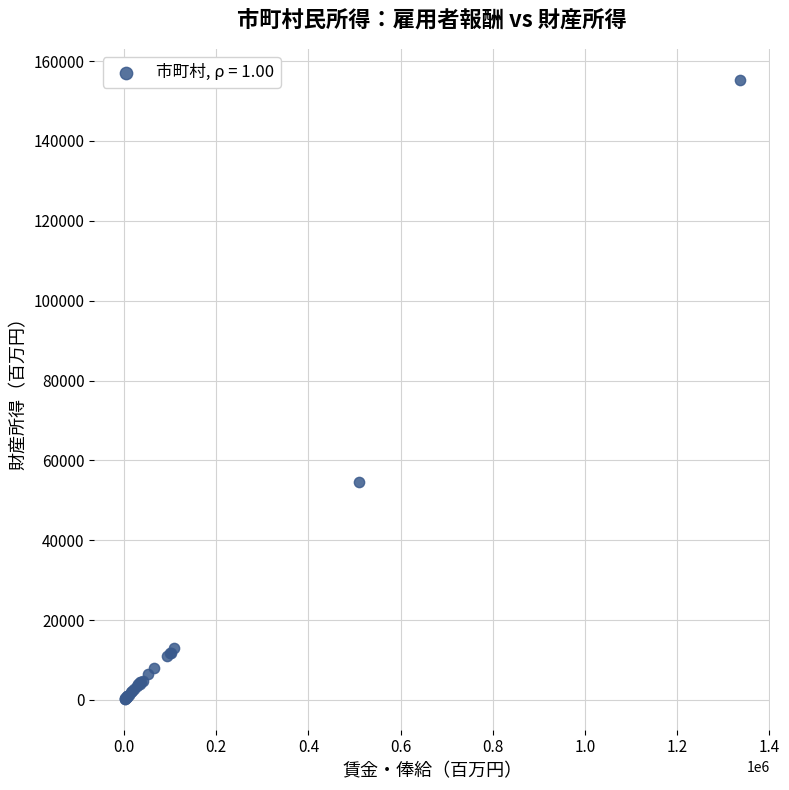

What Y value in the scatter plot is closest to 77810?

54568.5